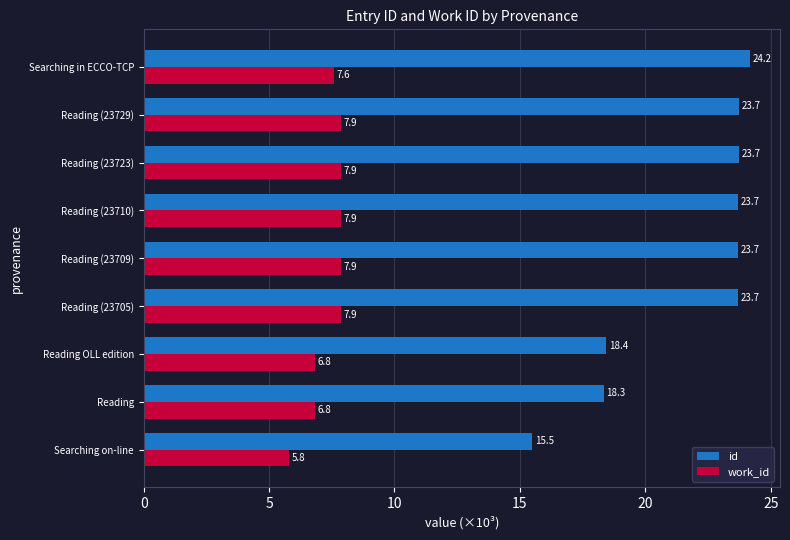

Rank the series by their average value, from lowest to highest.

work_id, id